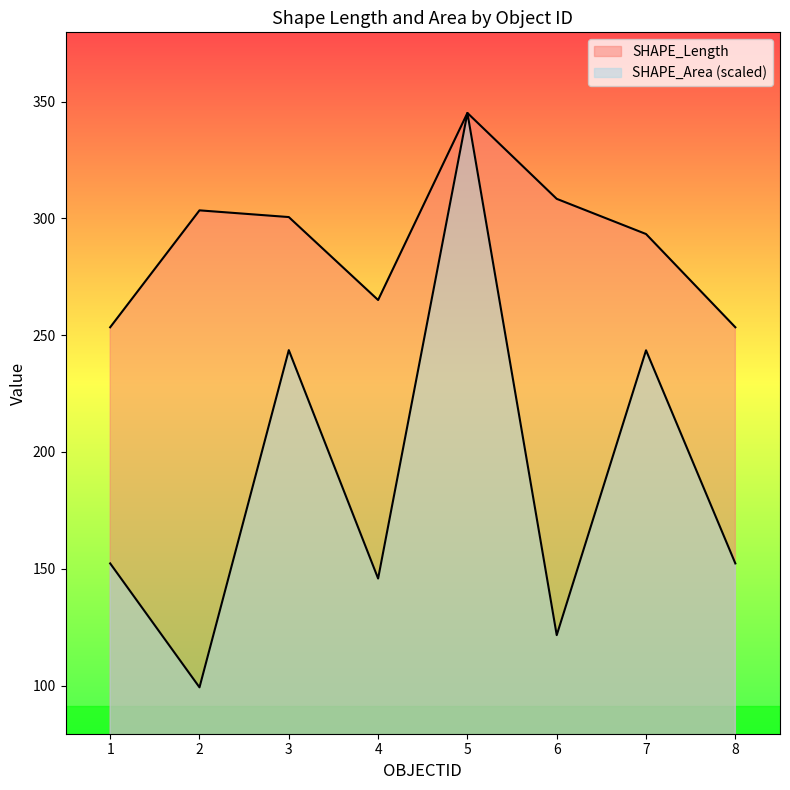

How many lines are shown in the chart?

2